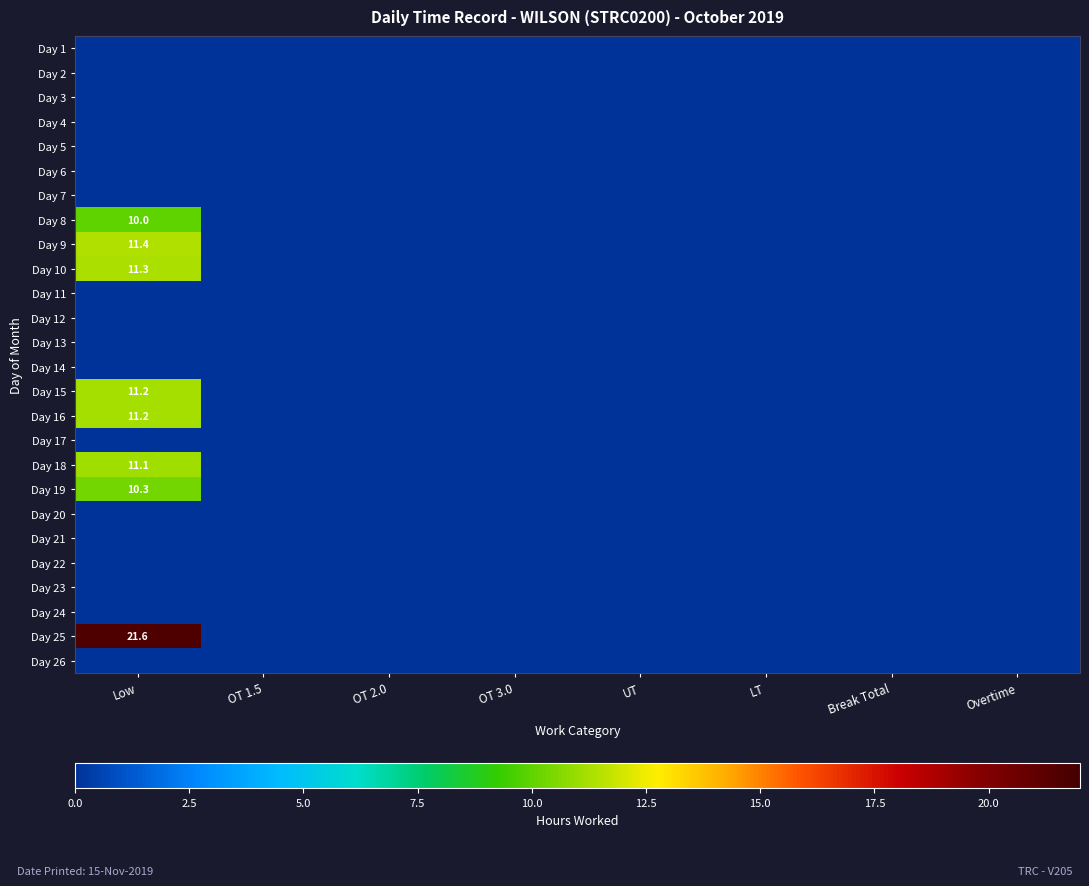

Is the value of Day 1 at Low greater than the value of Day 13 at UT?

No